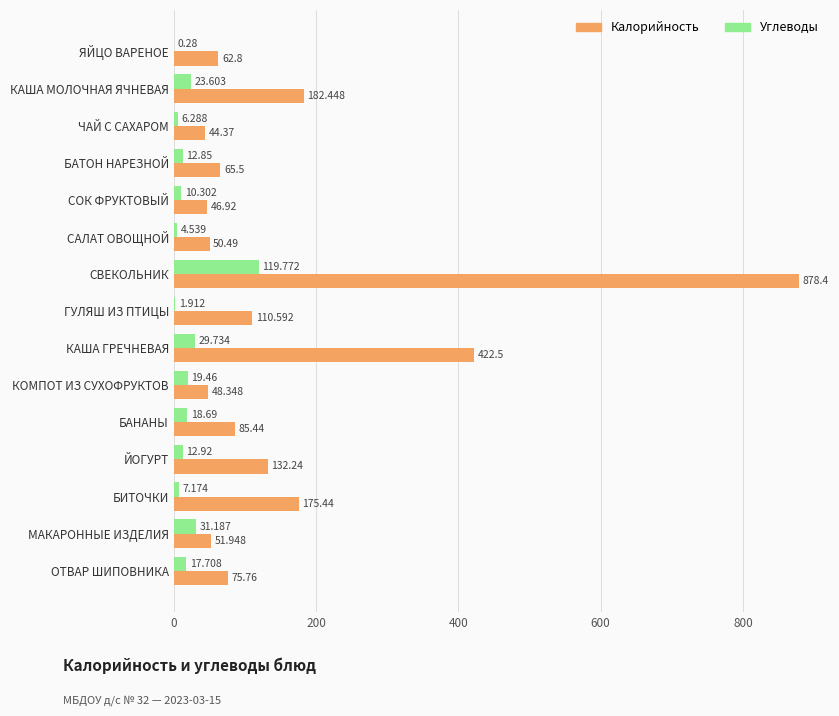

At which category is the sum across all series the highest?

СВЕКОЛЬНИК